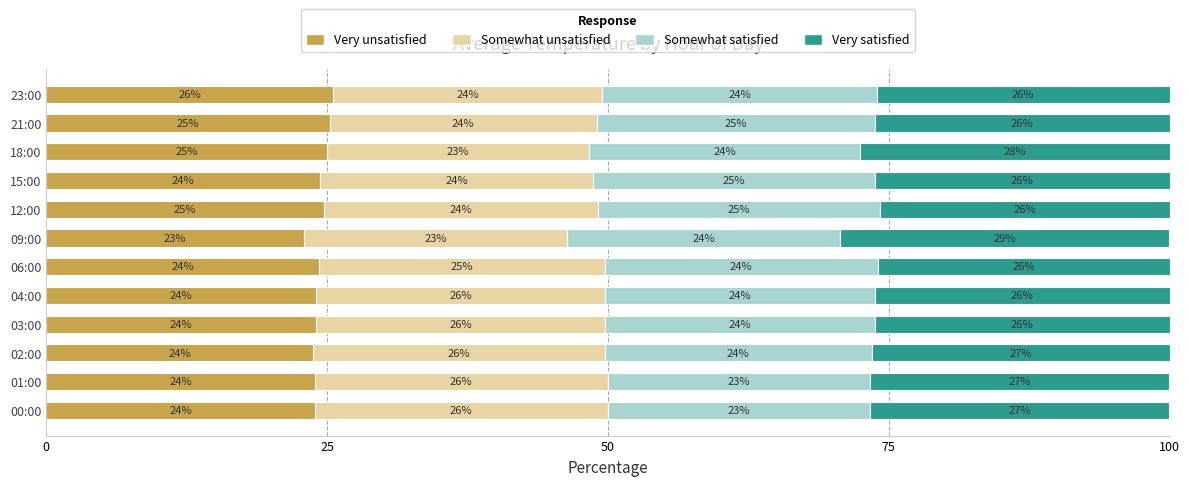

The Very unsatisfied series shows 13.8 at 02:00. True or false?

False